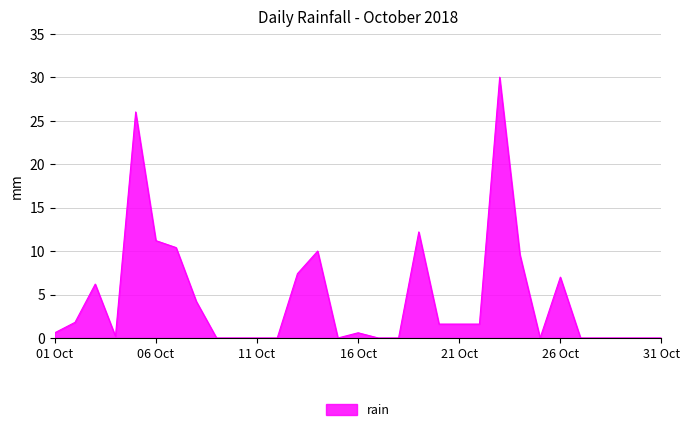

What is the maximum value shown in the chart?

30.0